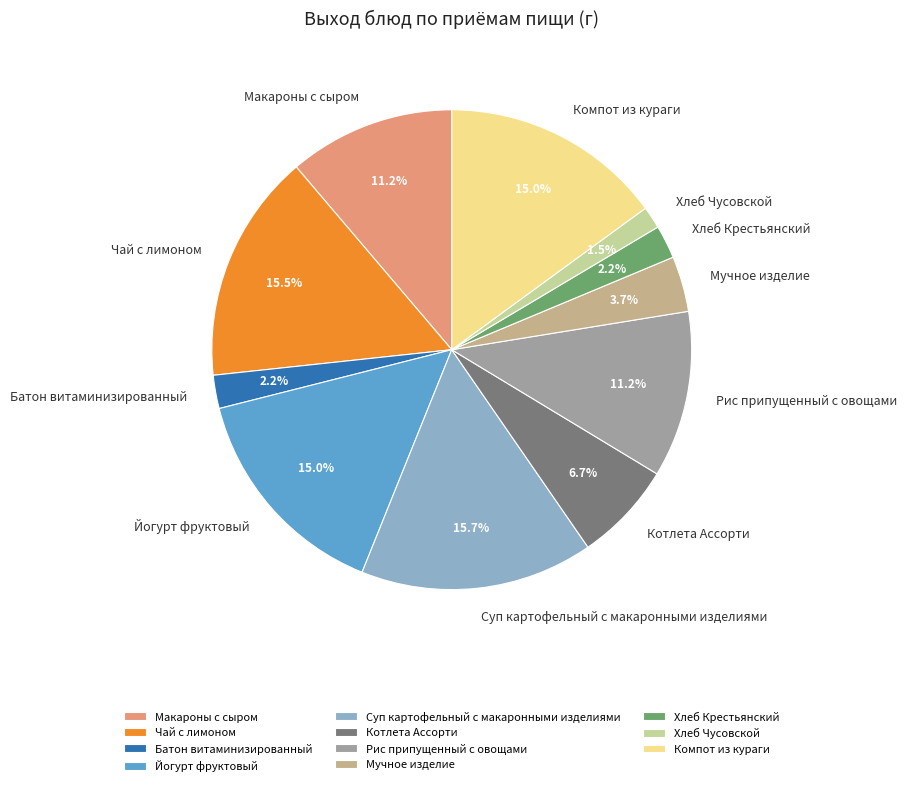

Which has a higher value, Мучное изделие or Рис припущенный с овощами?

Рис припущенный с овощами